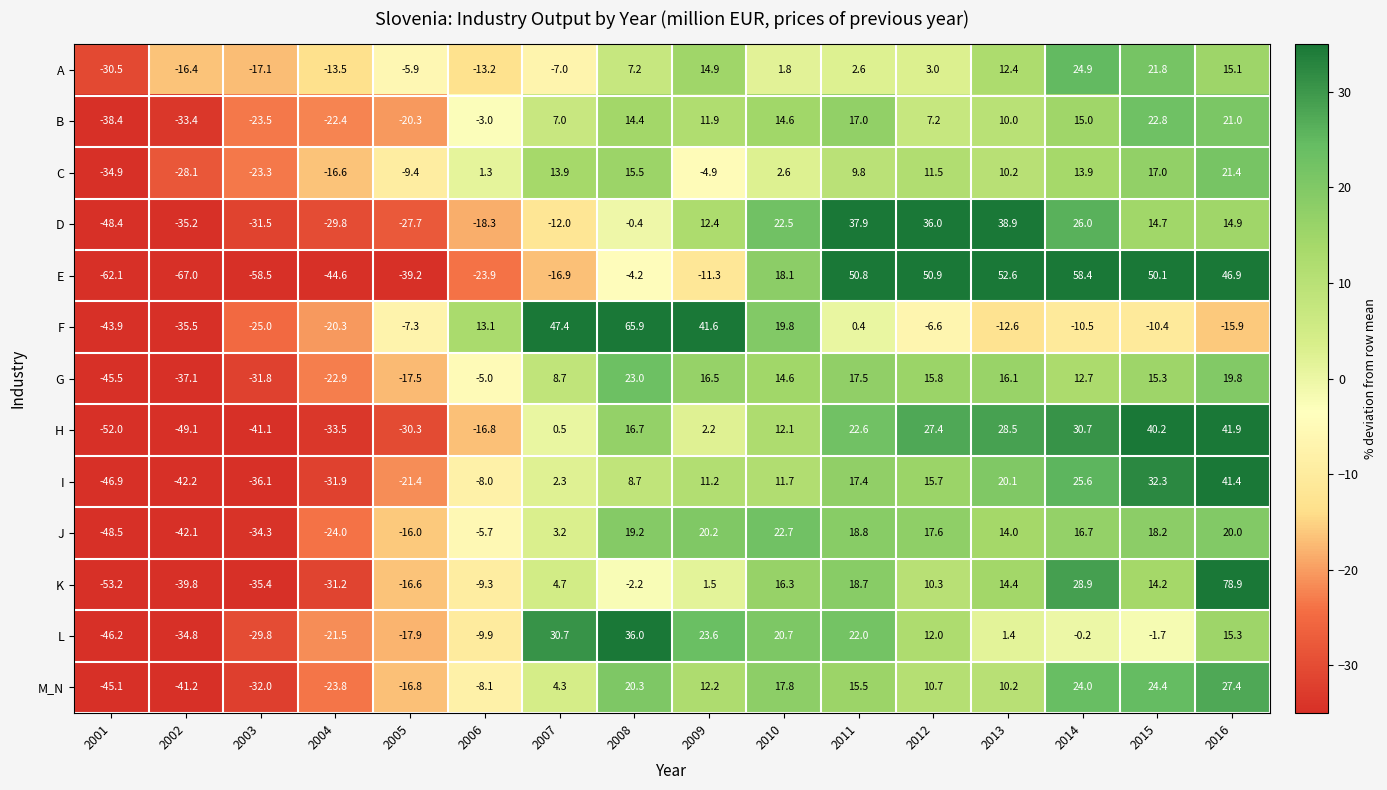

How many series are shown in this chart?

13